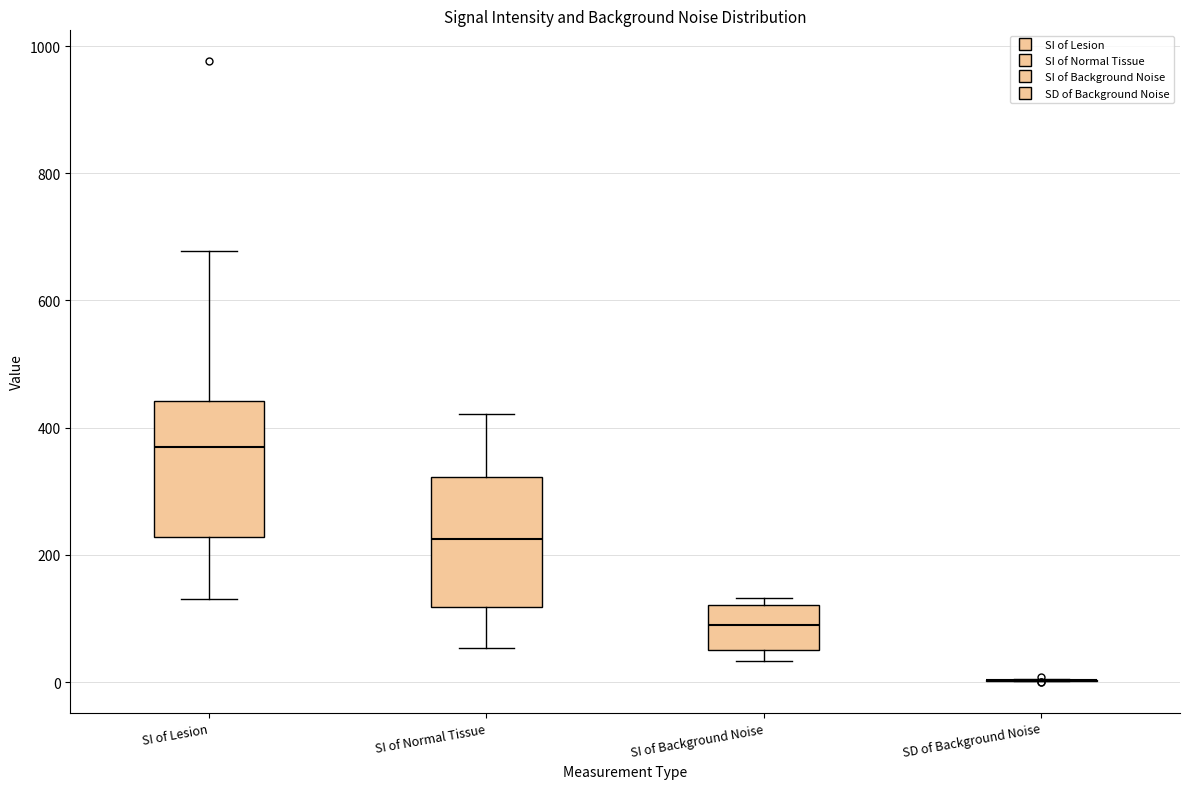

Where does the median line of the box for SI of Lesion sit on the y-axis? The values are not printed on the chart, so give them approximately, as read against the axis.

360